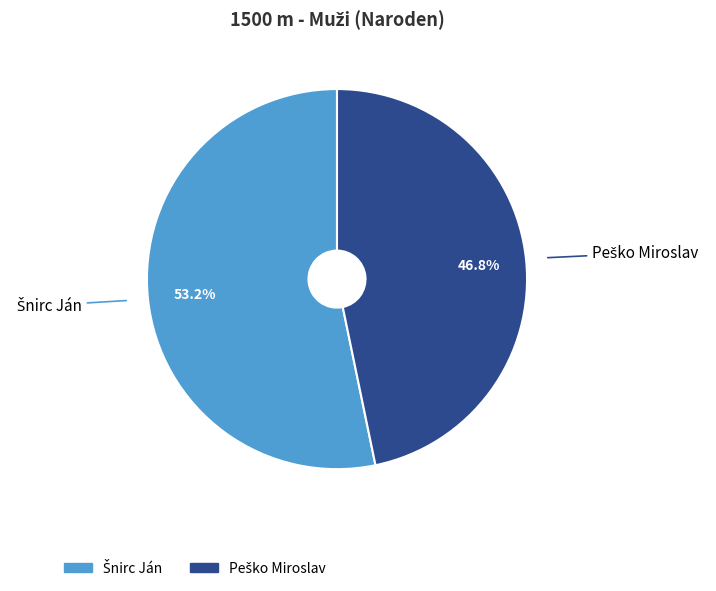

Does any single category account for the majority?

Yes